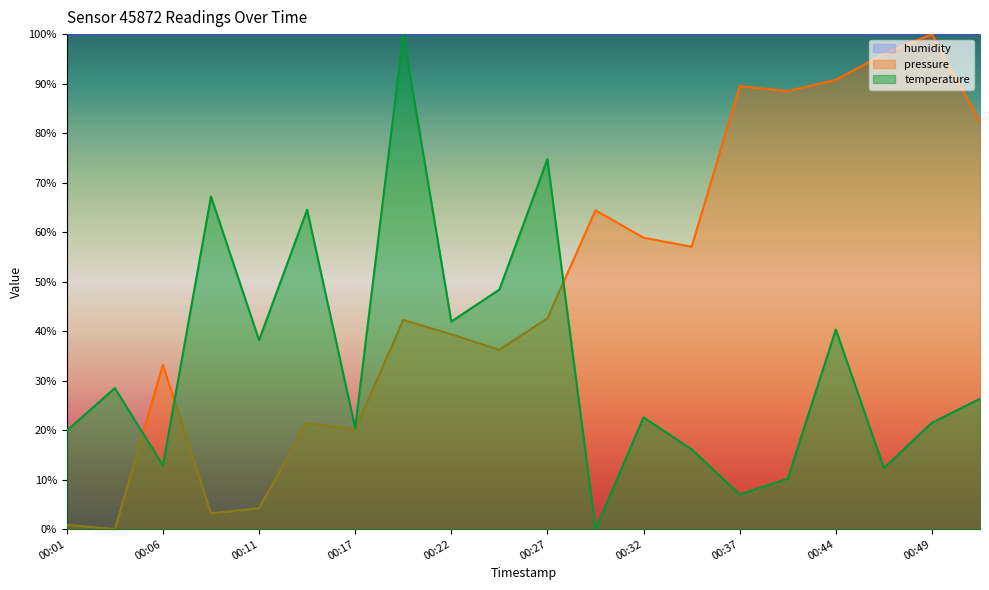

How many intersections are there between pressure and temperature?

3